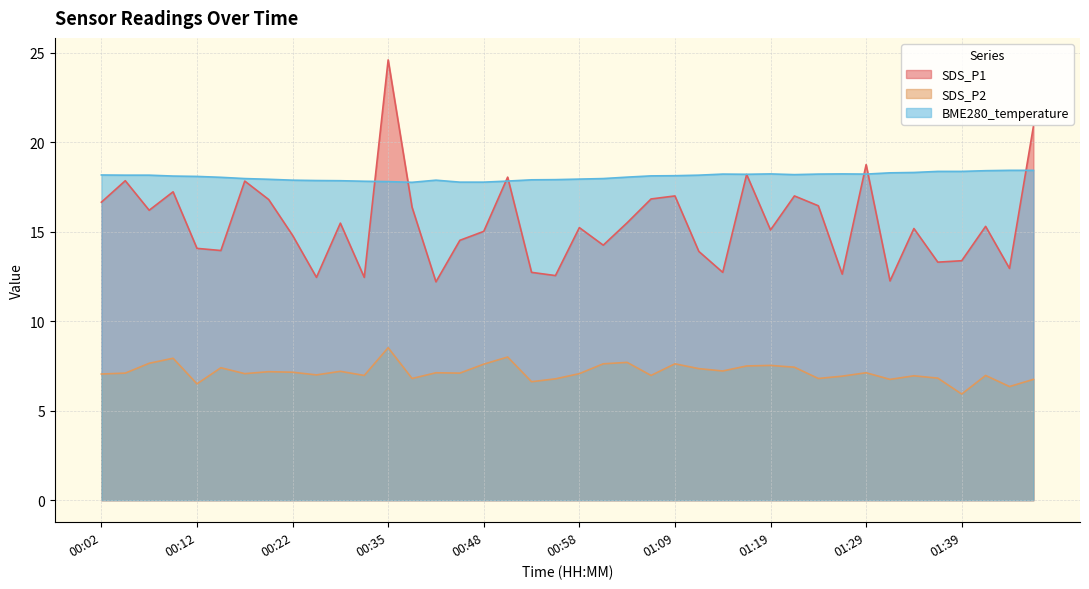

Does the chart have visible grid lines?

Yes